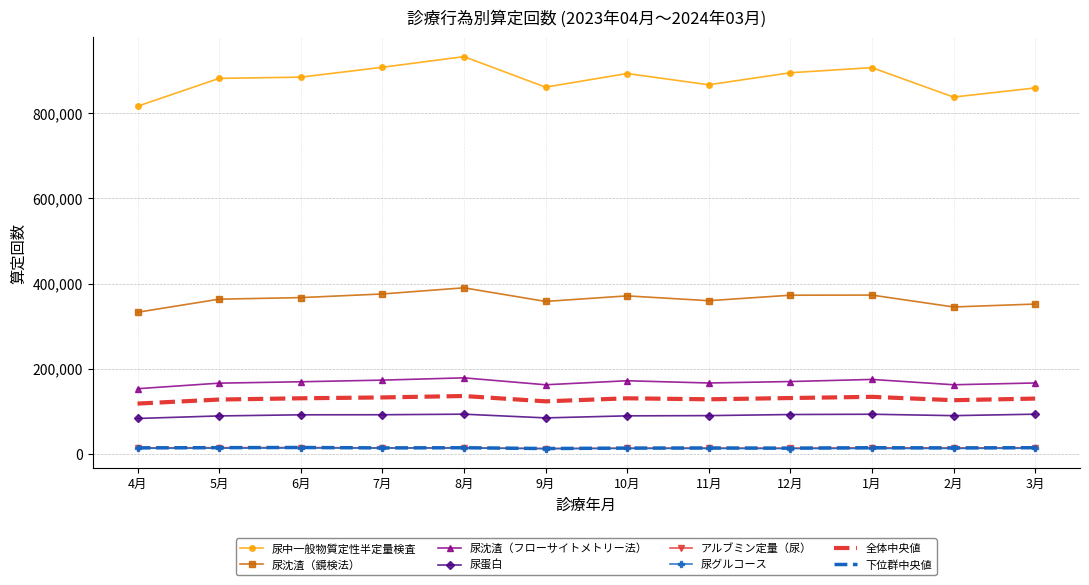

What is the difference between the highest and lowest values at 5月?

868029